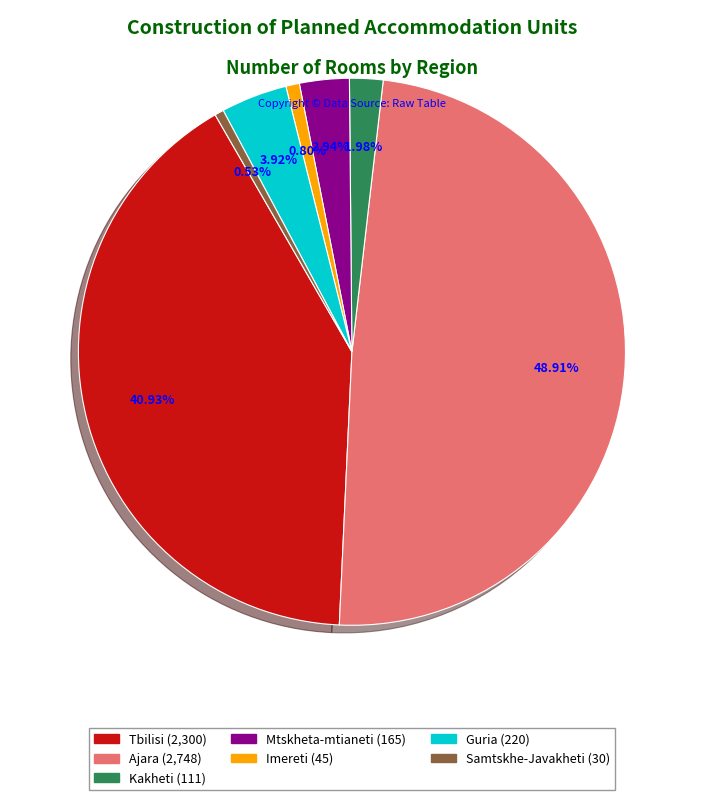

The Mtskheta-mtianeti slice represents 3% of the pie. True or false?

True